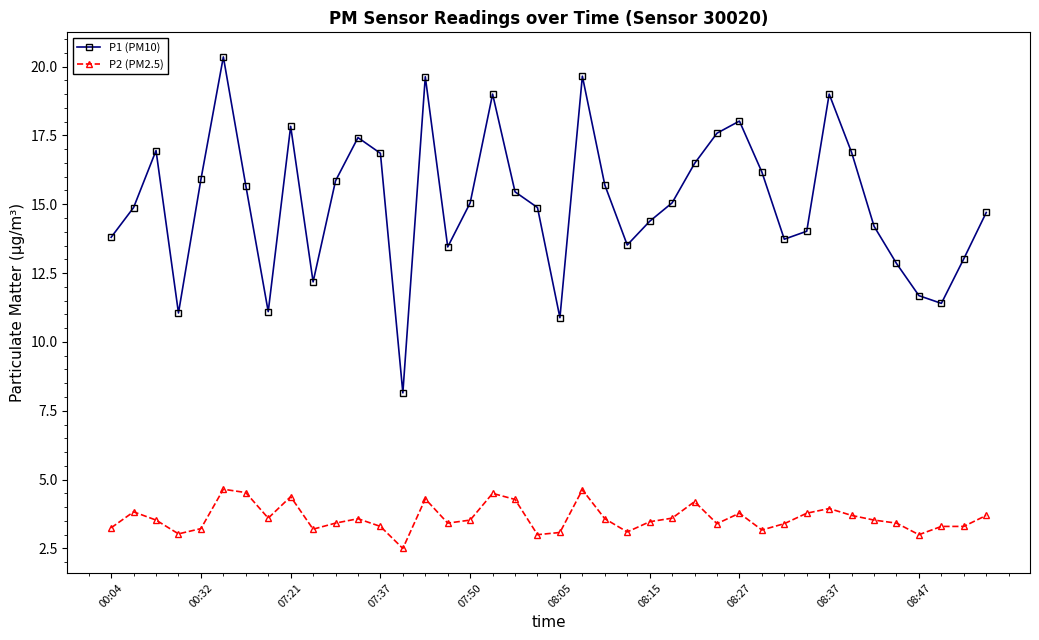

True or false: P1 (PM10) has more than 2 interior local peaks.

True